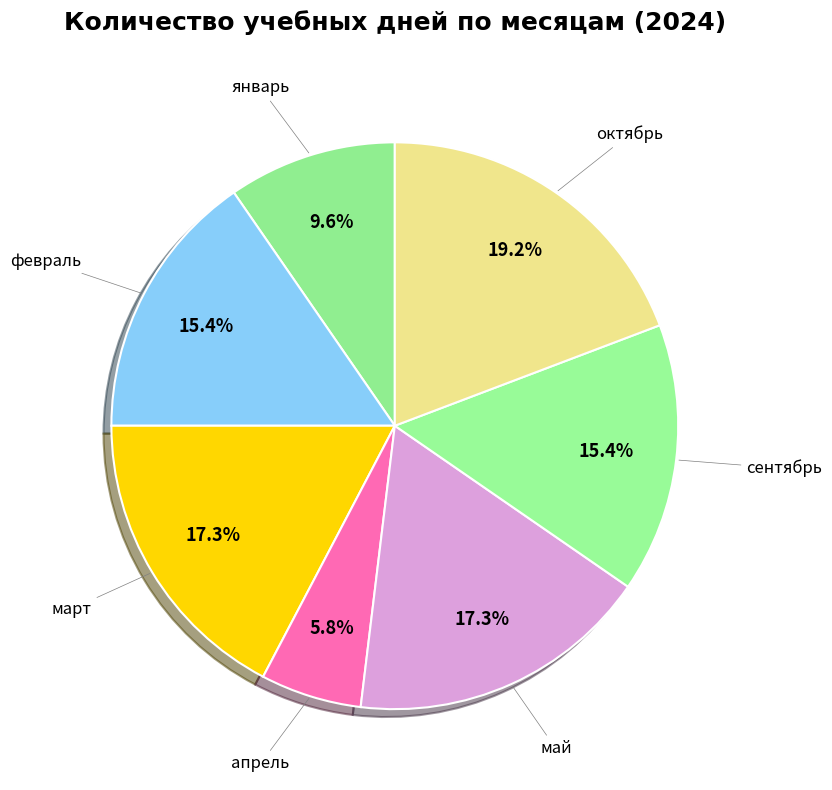

How many slices are in this pie chart?

7